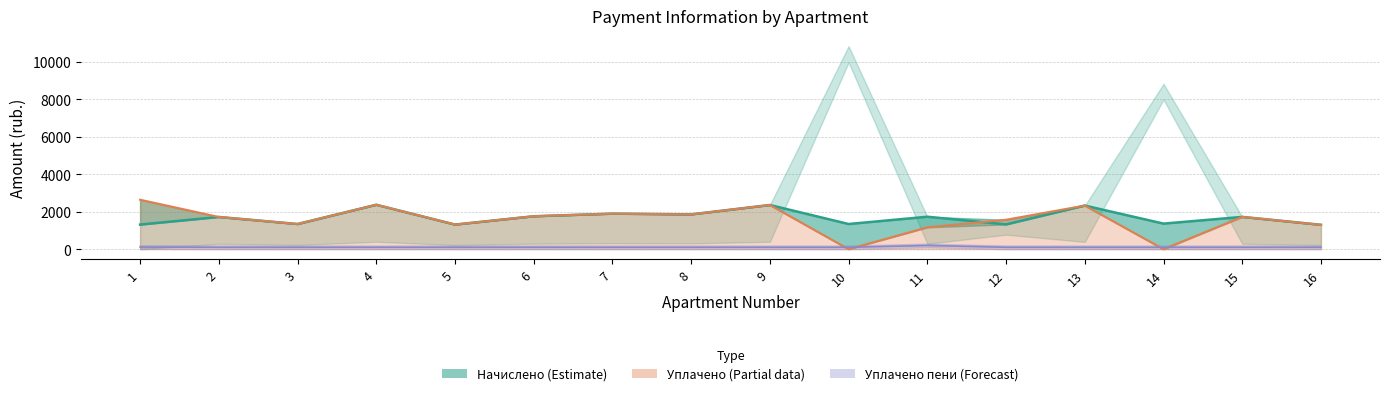

Reading left to right, transcribe all the data shown in this chart.

nachisleno_line: 1=1313.3	2=1719.4	3=1343.5	4=2371.7	5=1313.3	6=1758.2	7=1896.5	8=1857.6	9=2358.7	10=1343.5	11=1732.3	12=1321.9	13=2328.5	14=1365.1	15=1723.7	16=1300.3
uplacheno_line: 1=2639.3	2=1719.4	3=1343.5	4=2371.7	5=1313.3	6=1758.2	7=1896.5	8=1857.6	9=2358.7	10=0.0	11=1166.2	12=1570.4	13=2328.5	14=0.0	15=1723.7	16=1300.3
peni_line: 1=112.8	2=100.0	3=100.0	4=100.0	5=100.0	6=100.0	7=100.0	8=100.0	9=100.0	10=100.0	11=197.4	12=100.0	13=100.0	14=100.0	15=100.0	16=100.0